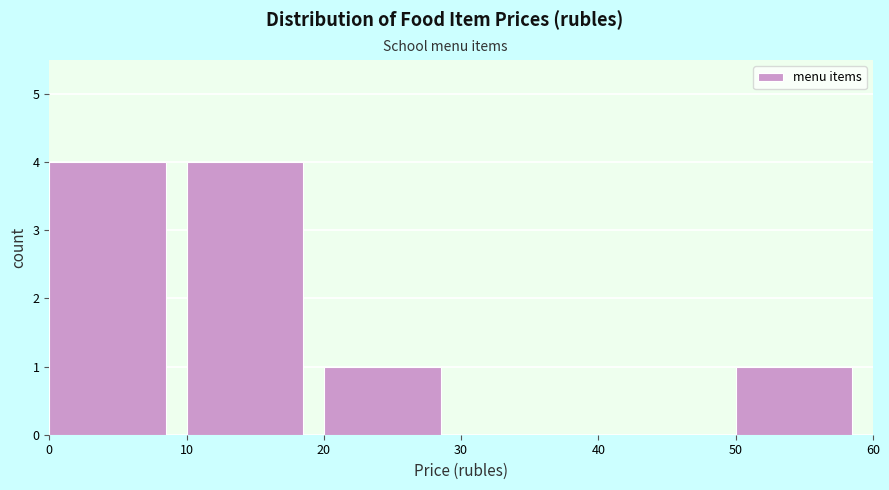

Reading left to right, transcribe this chart: for each bar, give the range it covers on the x-axis and its height. The values are not printed on the chart, so give them approximately, as read against the axis.

0 to 10: 4
10 to 20: 4
20 to 30: 1
30 to 40: 0
40 to 50: 0
50 to 60: 1